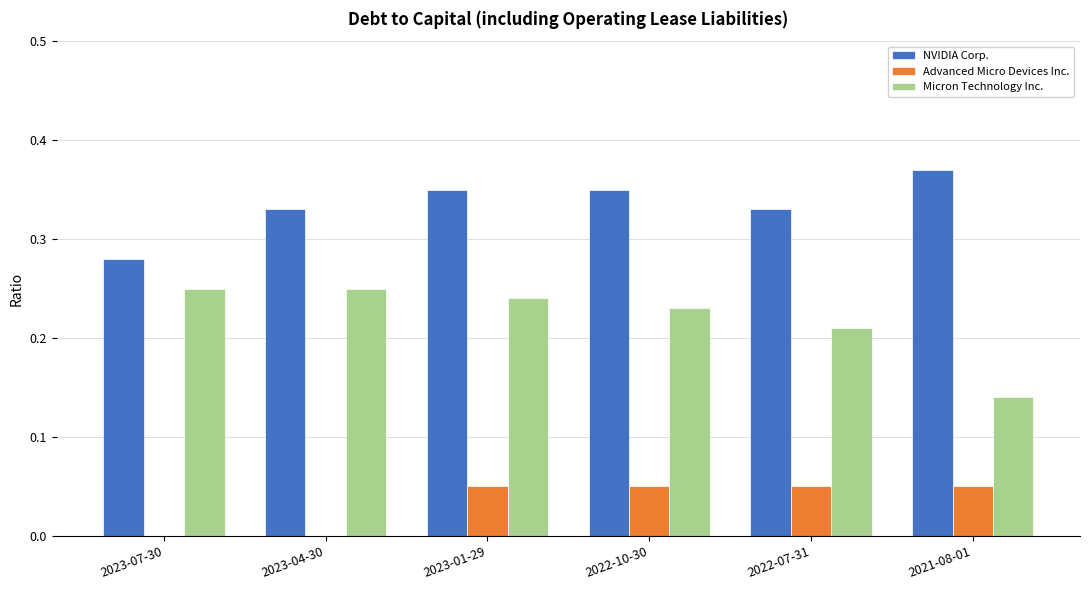

How many groups of bars are there?

6